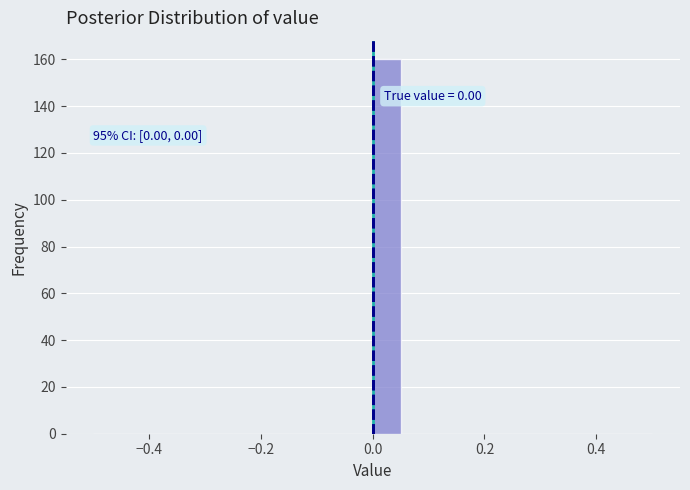

Read against the x-axis, roughly where is the centre of the tallest bar?

0.02